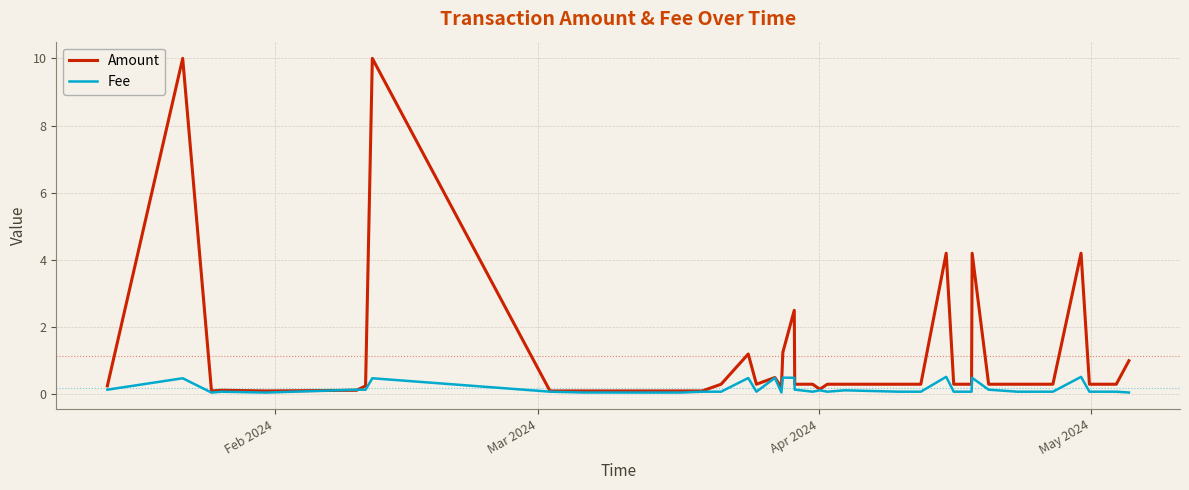

Does the chart display data point markers on the line(s)?

No